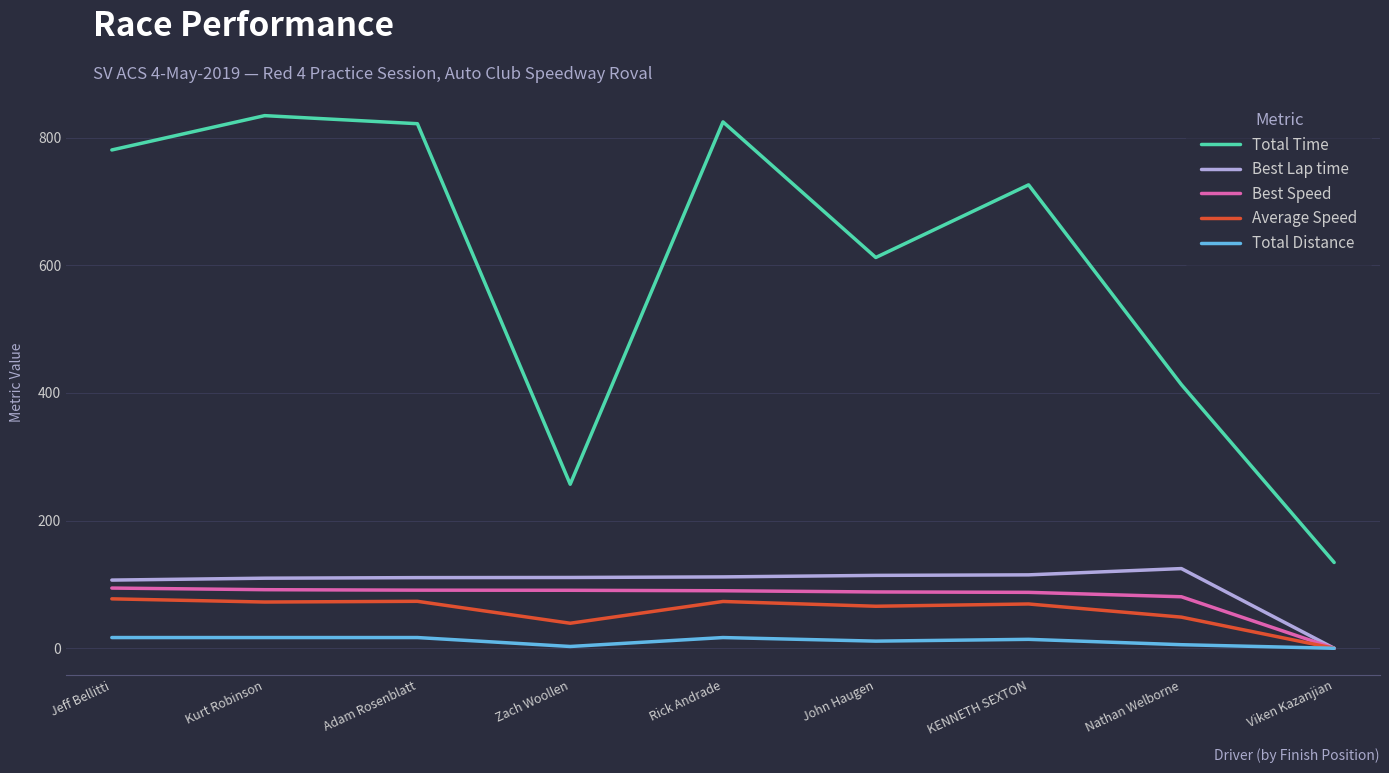

What is the maximum value shown in the chart?

834.6